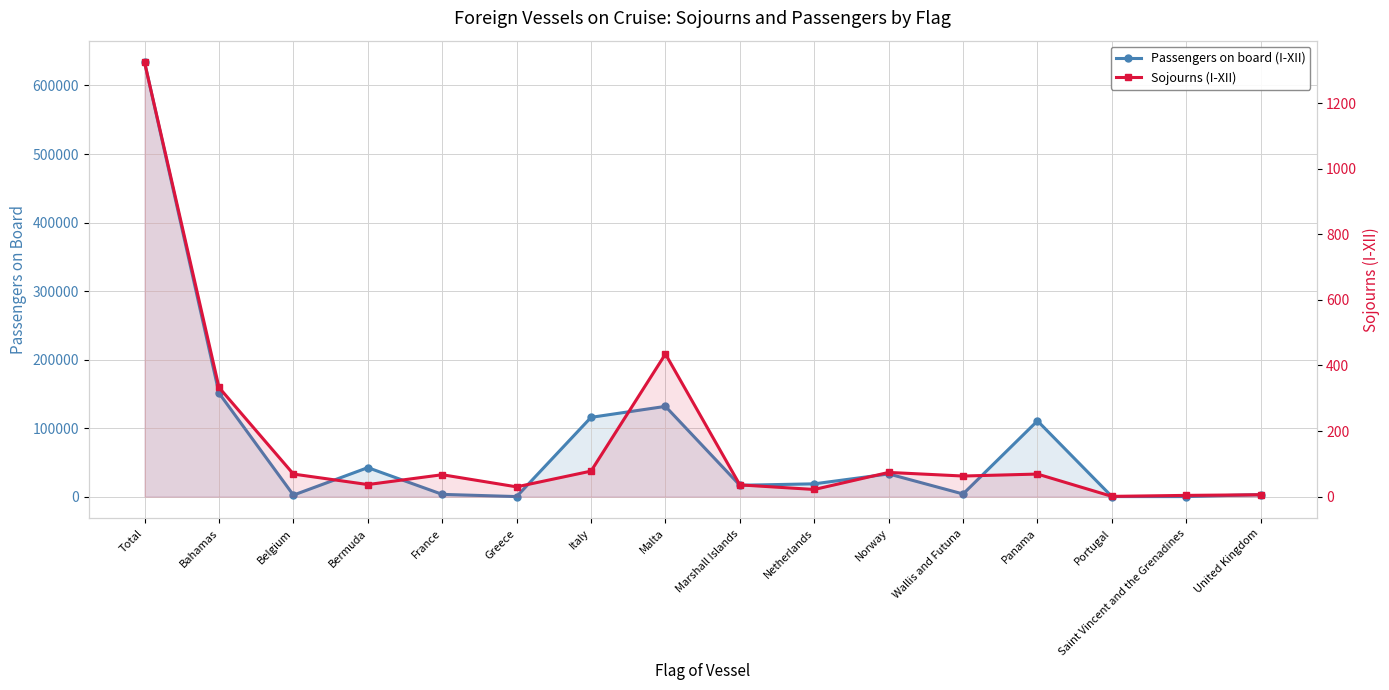

What is the average value of the Passengers on board (I-XII) series?

79212